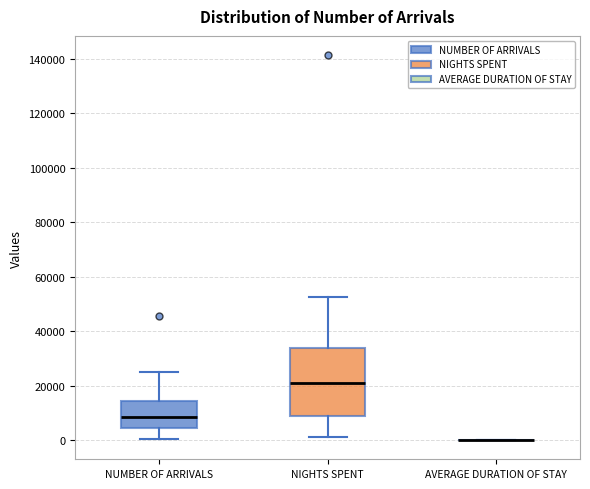

Reading left to right, read every box against the y-axis: the position of its median line, the range the box covers, and the ends of its whiskers. The values are not printed on the chart, so give them approximately, as read against the axis.

NUMBER OF ARRIVALS: median 8000, box 4000 to 14000, whiskers 0 to 24000
NIGHTS SPENT: median 22000, box 8000 to 34000, whiskers 2000 to 52000
AVERAGE DURATION OF STAY: box collapsed to a line at 0, whiskers 0 to 0